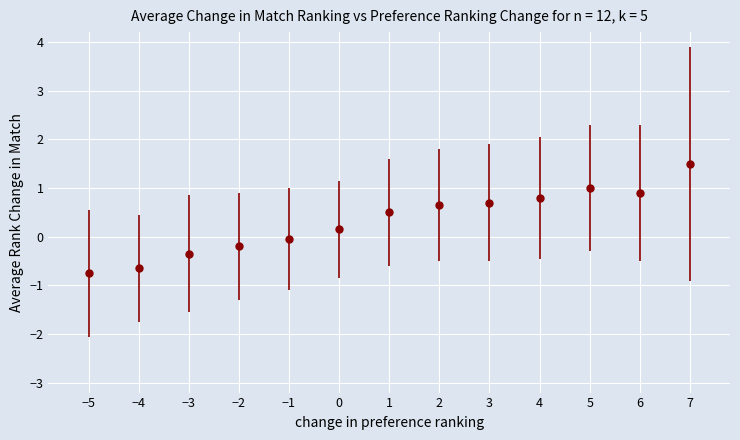

Which category has the lowest value across all series?

−5